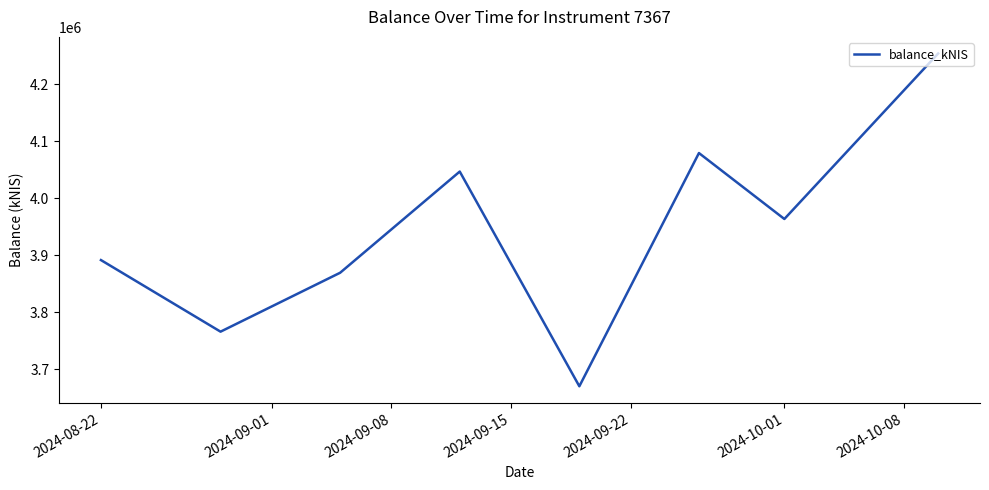

True or false: there are more than 1 points higher than both neighbors.

True